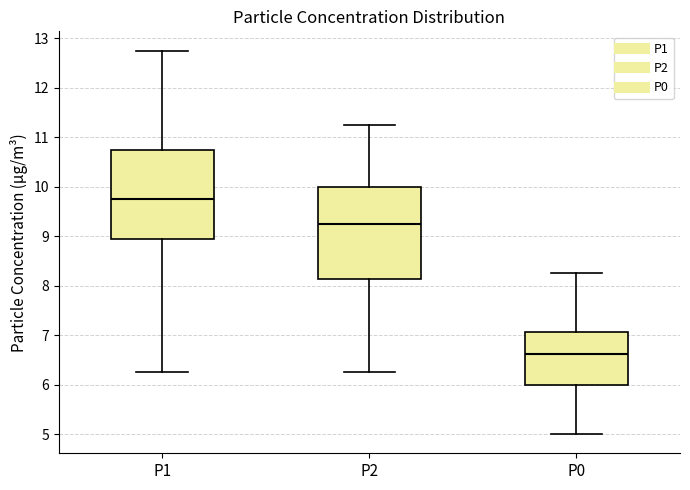

Where does the median line of the box for P2 sit on the y-axis? The values are not printed on the chart, so give them approximately, as read against the axis.

9.3